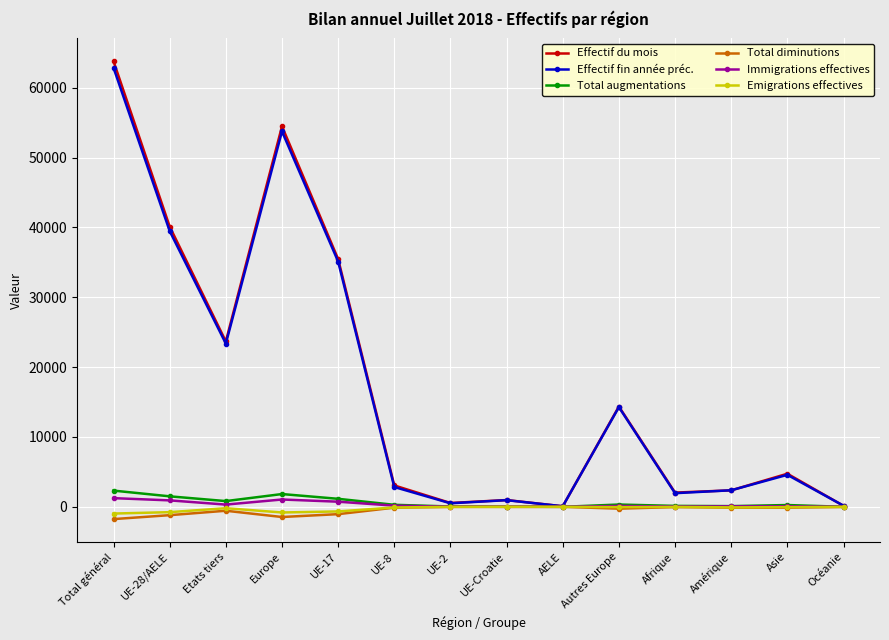

True or false: Effectif fin année préc. has more than 0 interior local peaks.

True